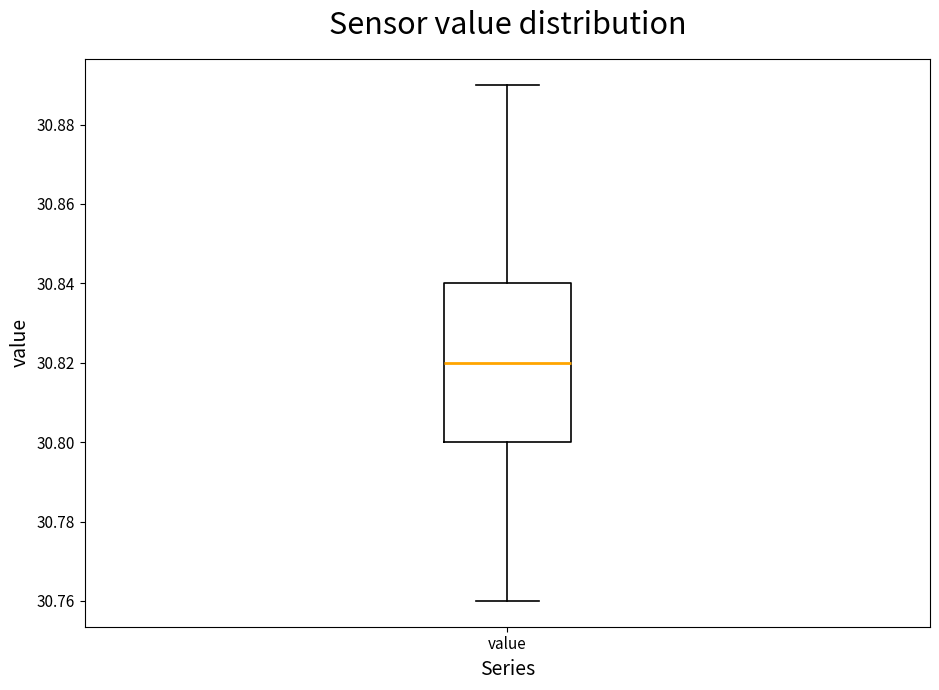

Read this box plot against the y-axis: the position of the median line, the range covered by the box, and the ends of both whiskers. The values are not printed on the chart, so give them approximately, as read against the axis.

median 30.82, box 30.80 to 30.84, whiskers 30.76 to 30.89